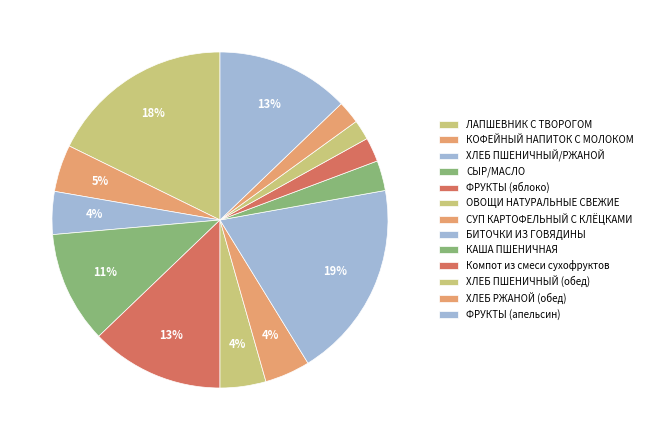

What percentage is the ХЛЕБ РЖАНОЙ (обед) slice, to the nearest percent?

2%